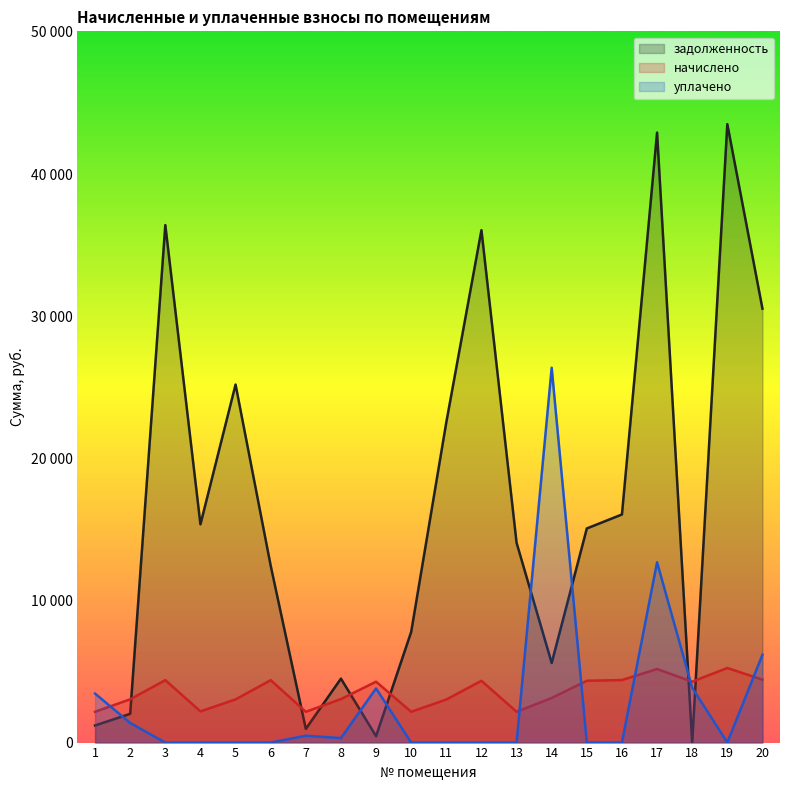

Reading left to right, transcribe all the data shown in this chart.

задолженность: 1204.0	2025.0	36409.7	15355.1	25188.2	12444.0	963.3	4499.5	452.2	7788.4	22536.8	36051.6	14059.9	5600.4	15064.8	16048.3	42915.6	0.0	43512.5	30529.0
начислено: 2167.2	3045.6	4392.0	2196.0	3038.4	4392.0	2167.2	3060.0	4284.0	2167.2	3031.2	4348.8	2167.2	3139.2	4348.8	4399.2	5176.8	4284.0	5248.8	4428.0
уплачено: 3448.4	1380.0	0.0	0.0	0.0	0.0	483.0	316.3	3810.0	0.0	0.0	0.0	0.0	26372.7	0.0	0.0	12687.5	3859.6	0.0	6179.2